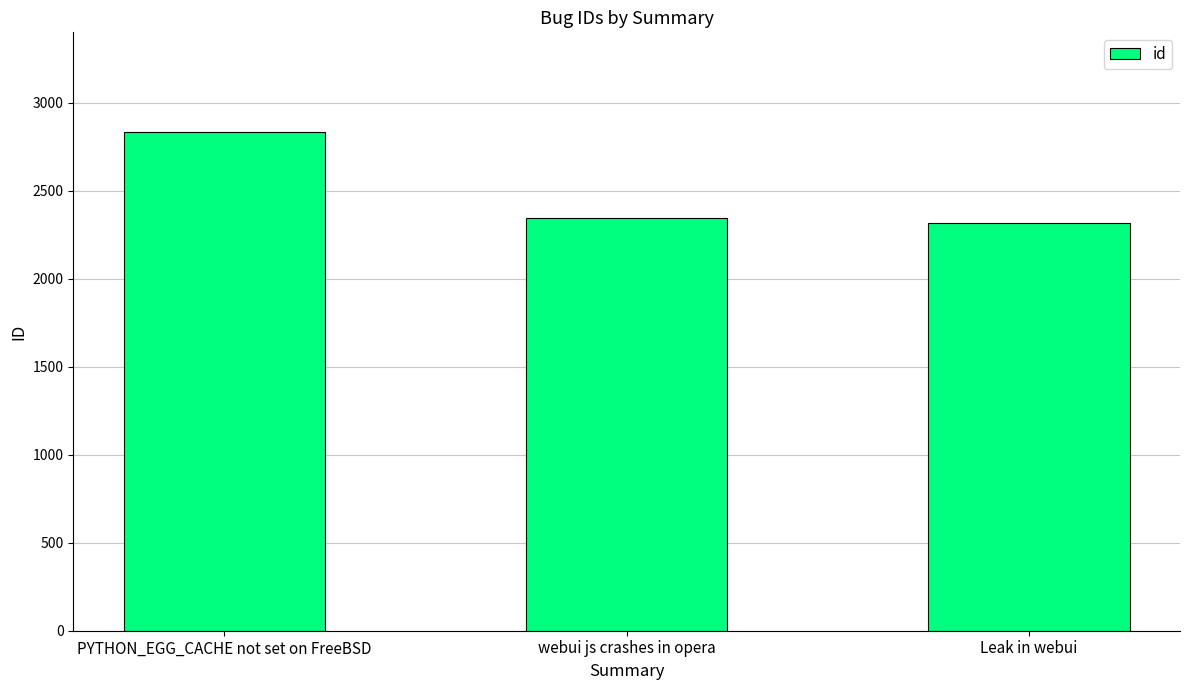

Are the bars grouped side by side (vs. stacked)?

No